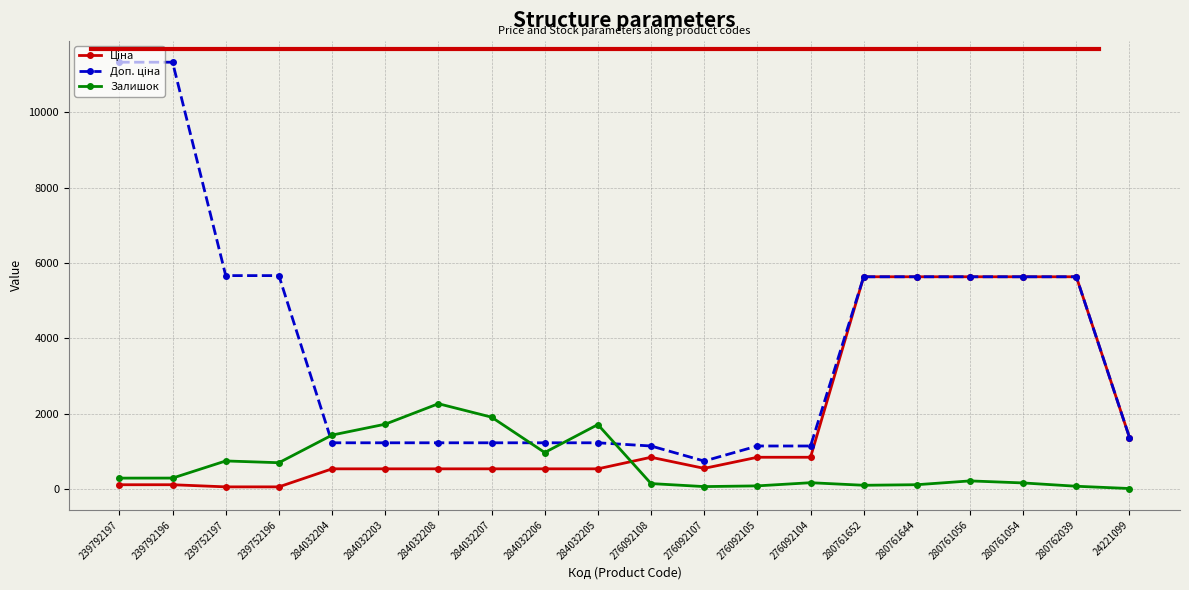

What is the label of the 8th point from the right?

276092105